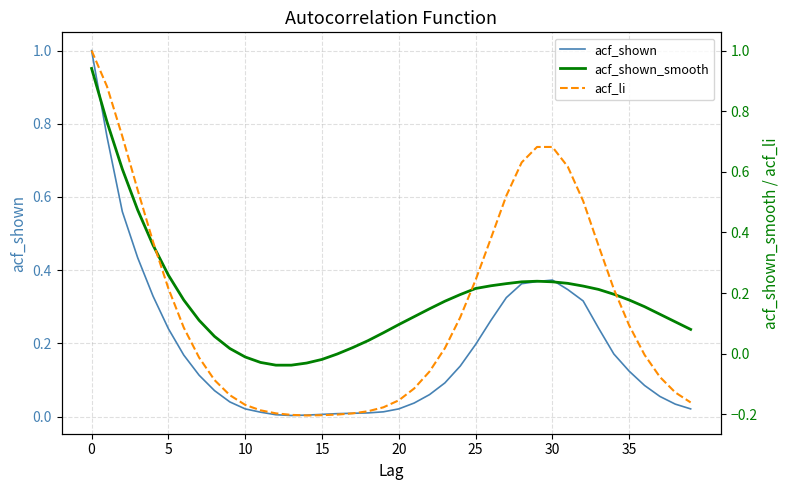

Count the number of data series in this chart.

3